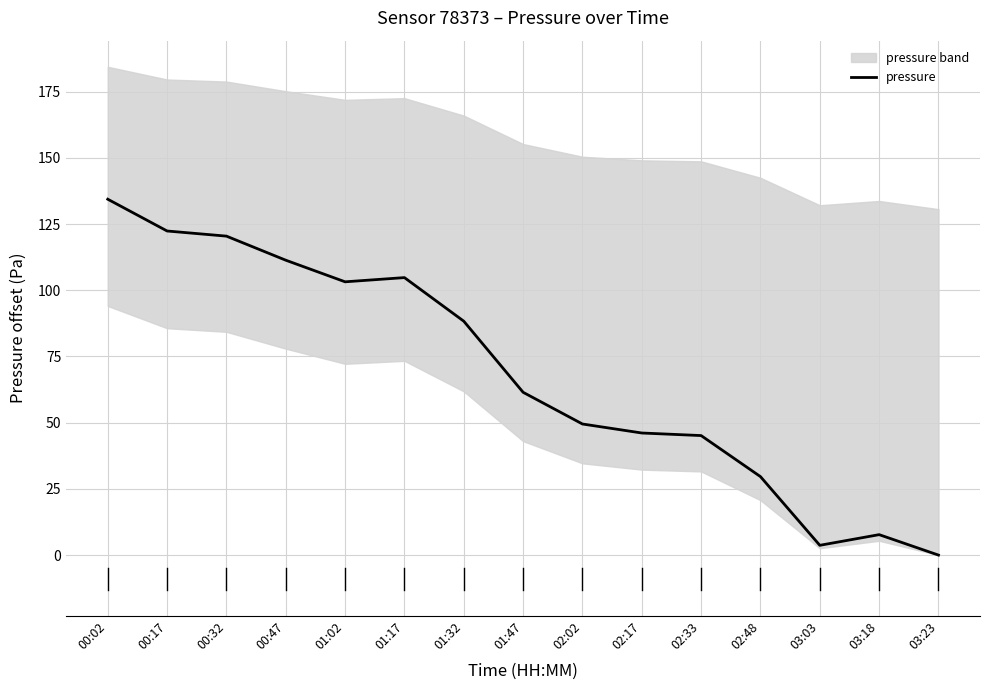

Count the number of values greater than 61.

8